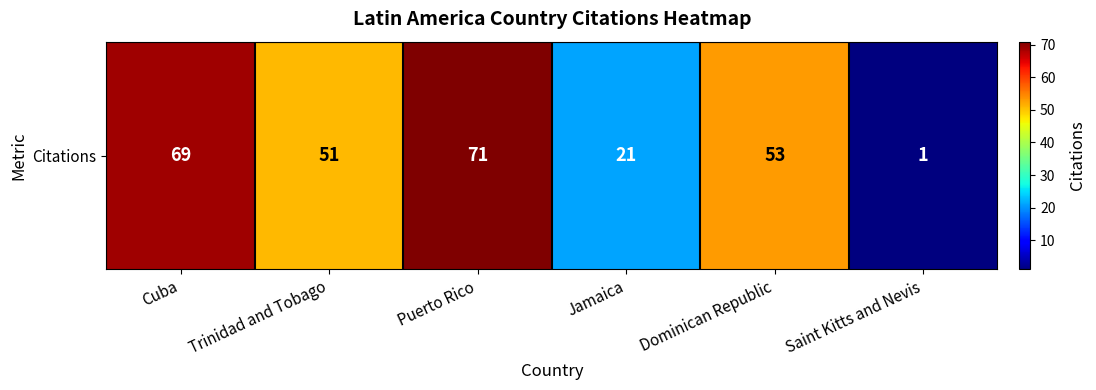

How many data points does each series have?

6